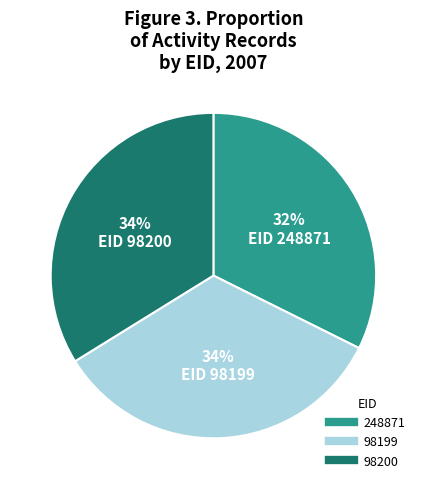

Is there any slice that represents more than half of the pie?

No